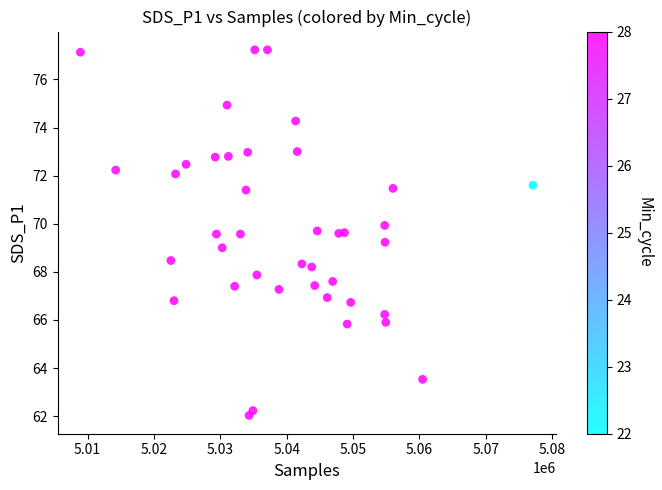

What is the range of X values (max minus min)?

68188.0